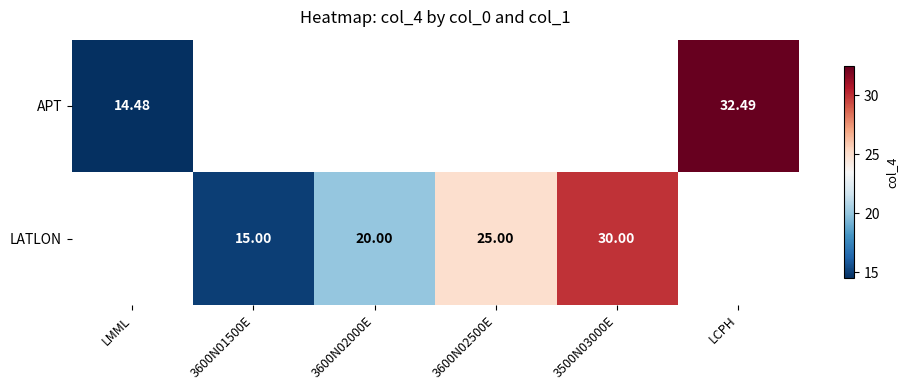

Is the value of APT at 3600N02500E greater than the value of LATLON at 3600N02500E?

No